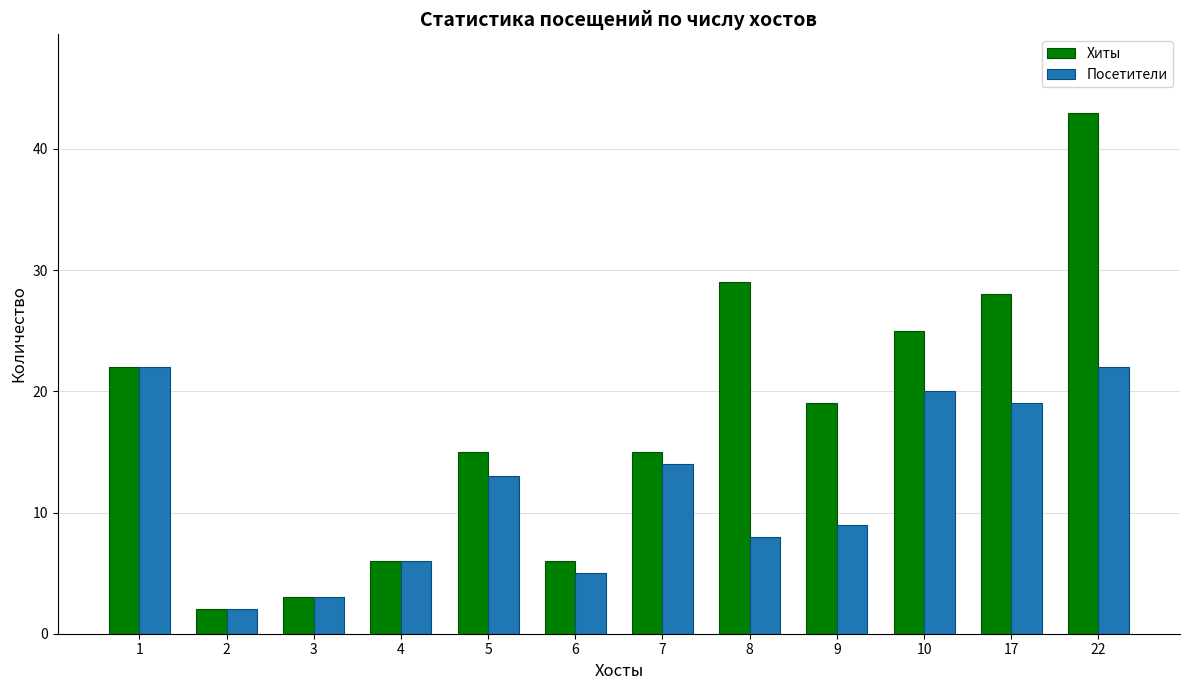

What is the approximate value of Хиты at 1, to the nearest 10?

20